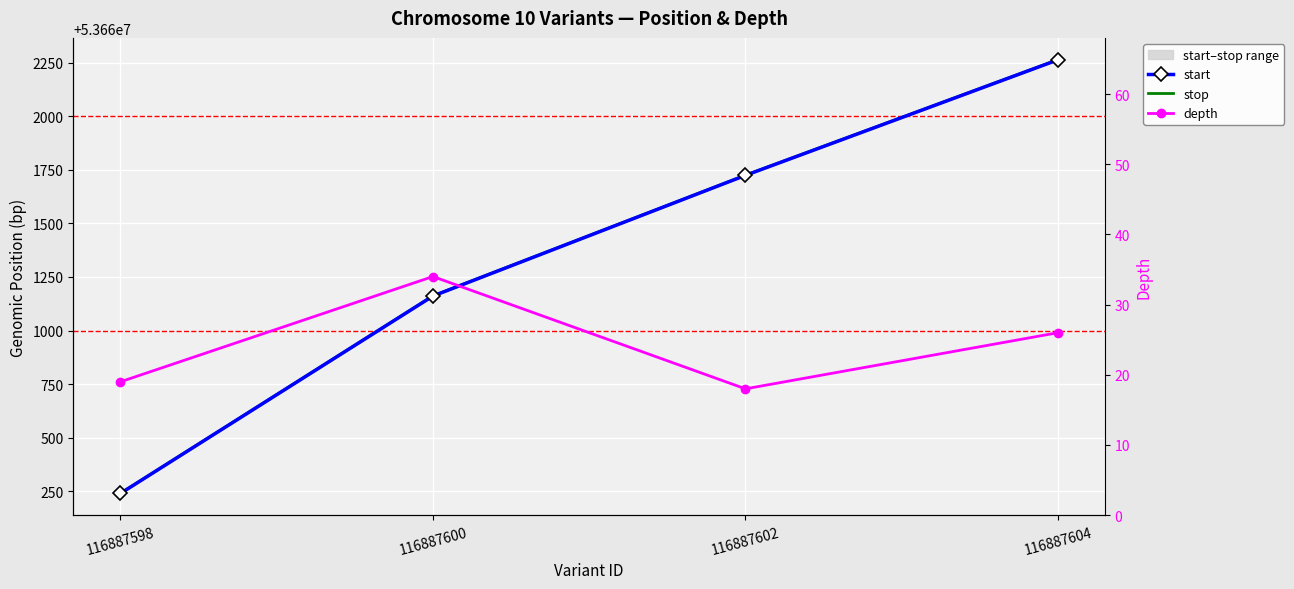

What is the average value of the start series?

53661347